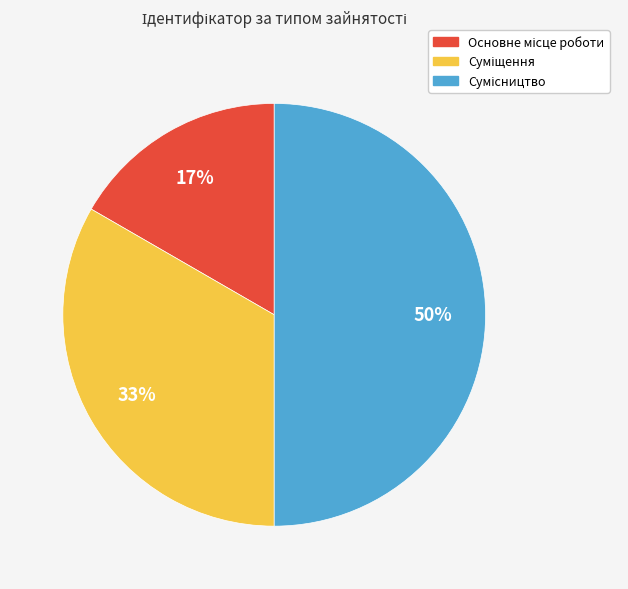

To the nearest percent, what is the average slice percentage?

33%